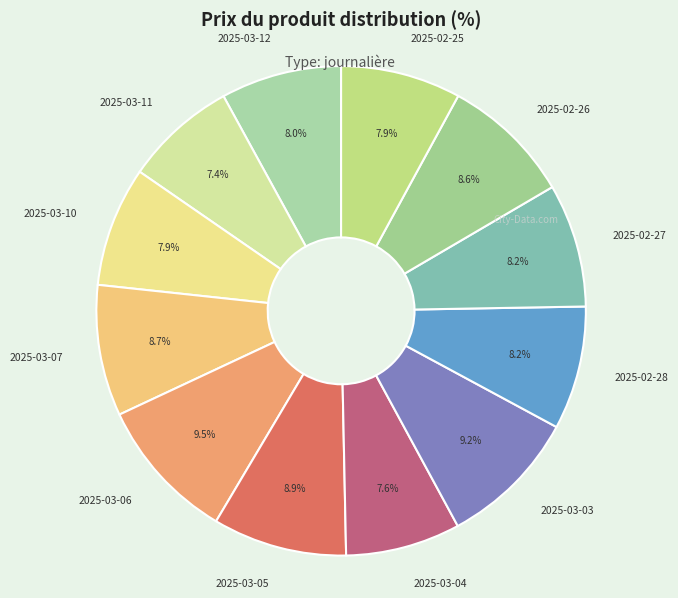

What percentage is the 2025-03-04 slice, to the nearest percent?

8%